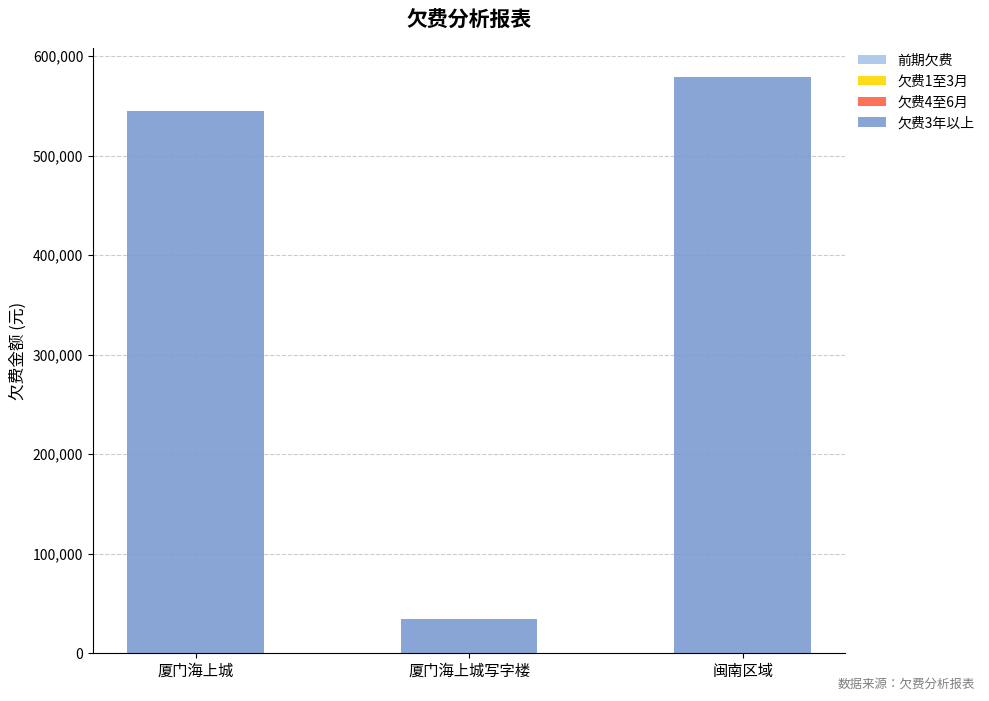

Which label corresponds to the smallest value in the chart?

厦门海上城写字楼